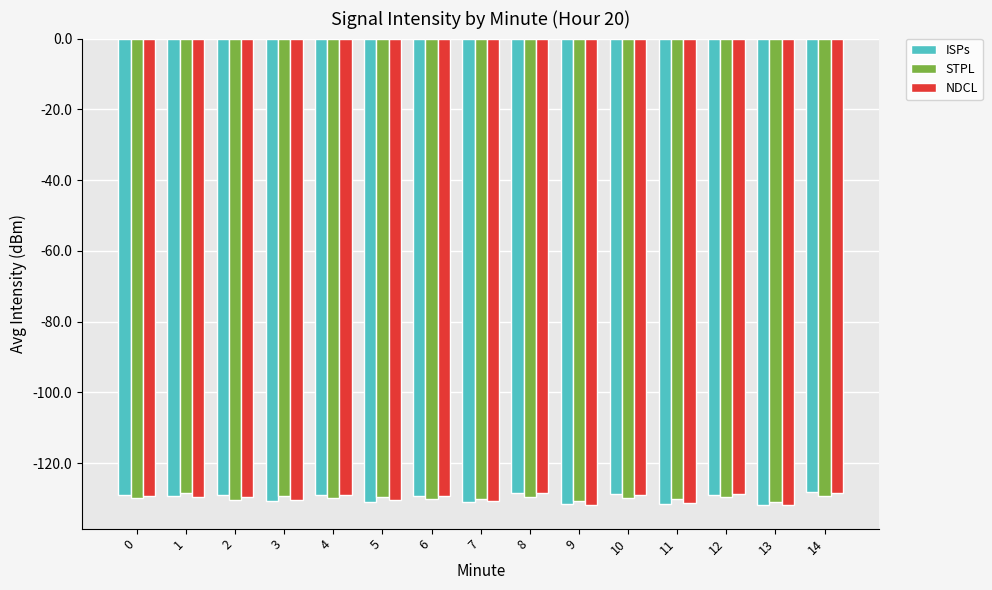

What is the sum of the ISPs values at 0 and 8?

-257.5